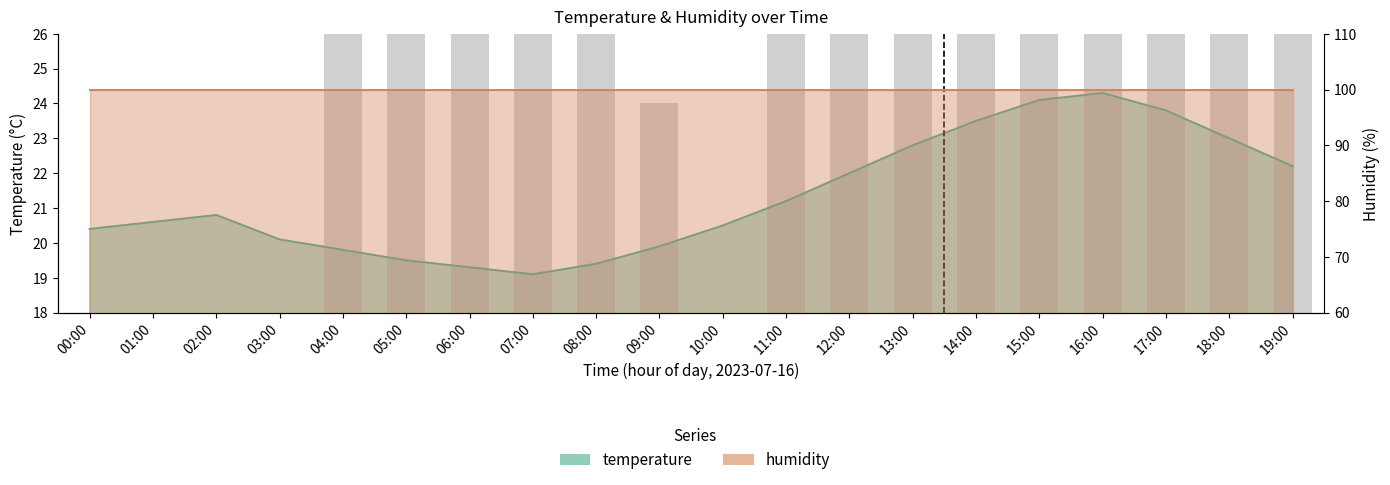

Reading left to right, transcribe all the data shown in this chart.

20.4	20.6	20.8	20.1	19.8	19.5	19.3	19.1	19.4	19.9	20.5	21.2	22.0	22.8	23.5	24.1	24.3	23.8	23.0	22.2